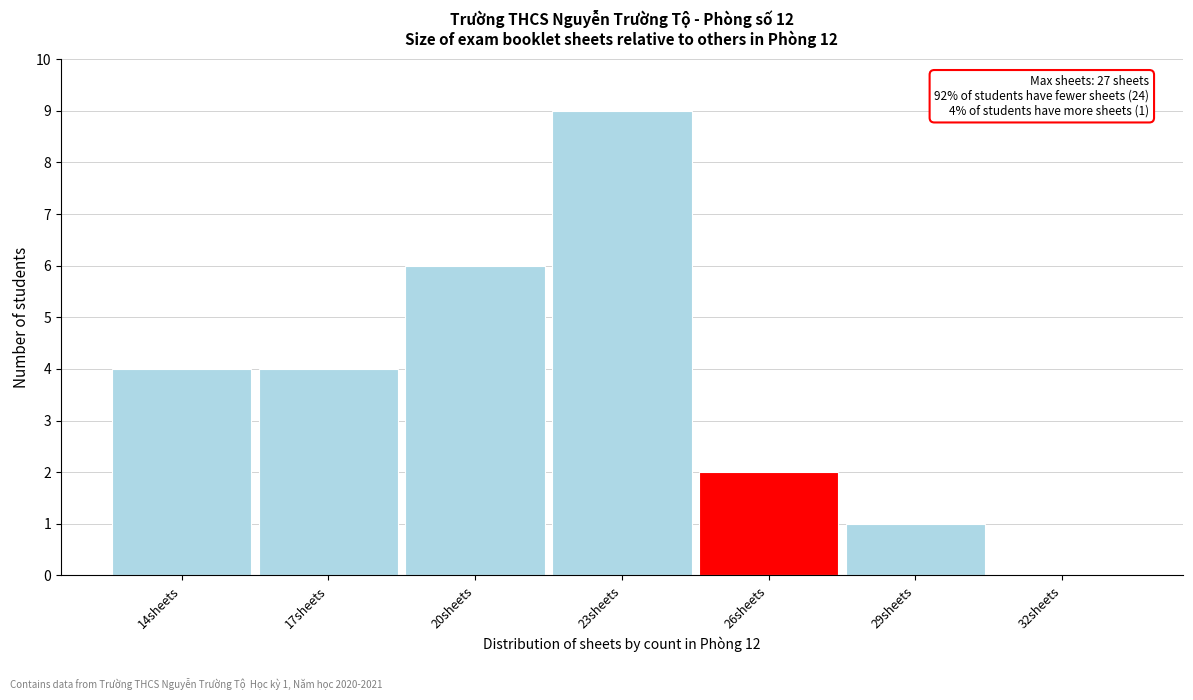

Reading left to right, extract all data points from this chart.

14sheets=4	17sheets=4	20sheets=6	23sheets=9	26sheets=2	29sheets=1	32sheets=0